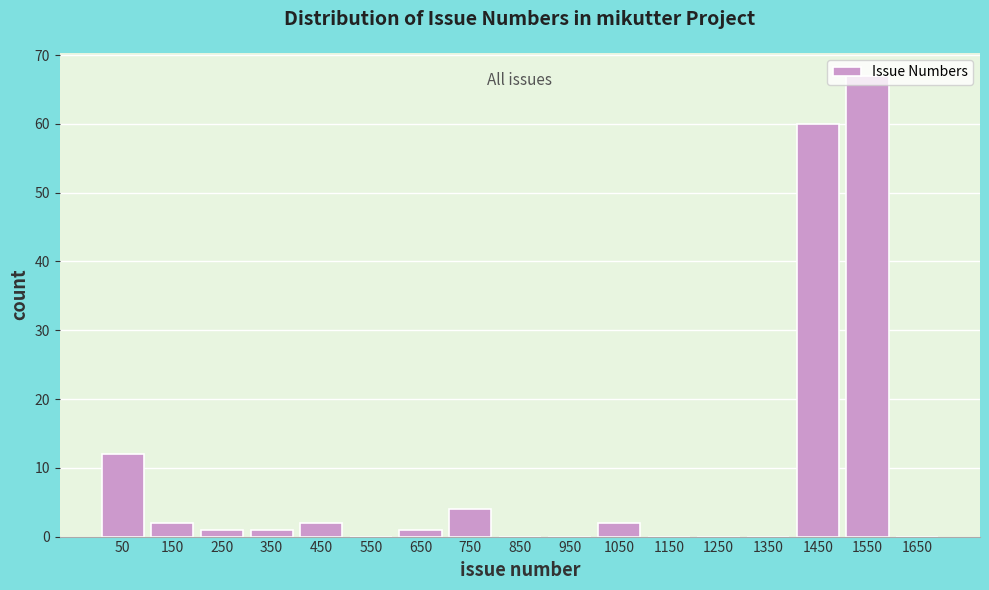

Over which range of the x-axis is the bar tallest?

1500 to 1600